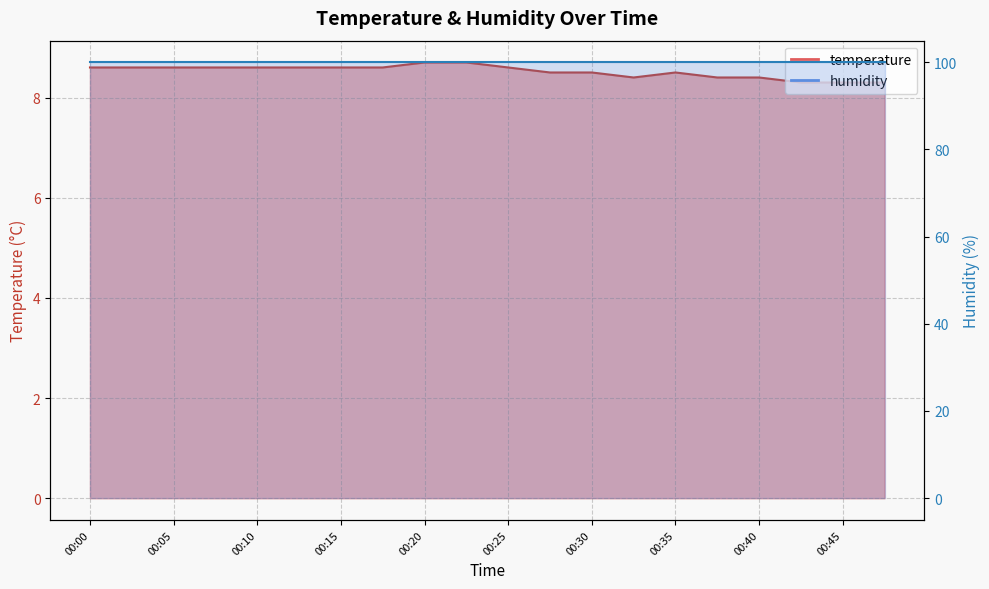

How many interior local peaks (higher than both neighbors) does the data have?

1